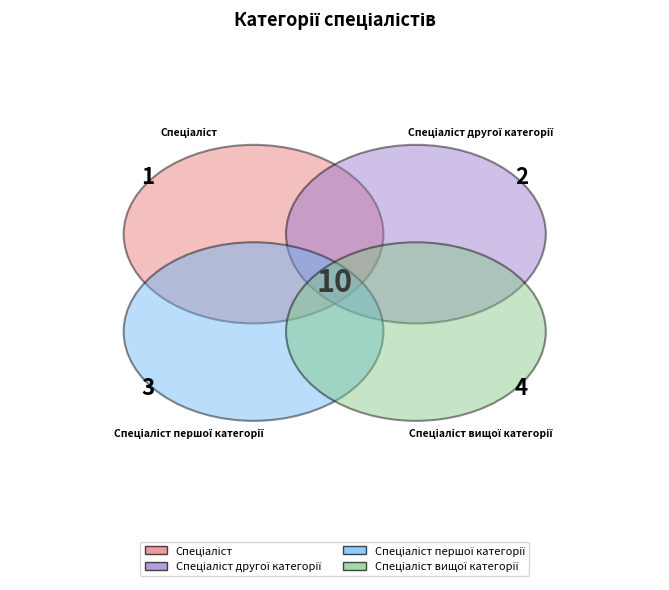

Does any single category account for the majority?

No